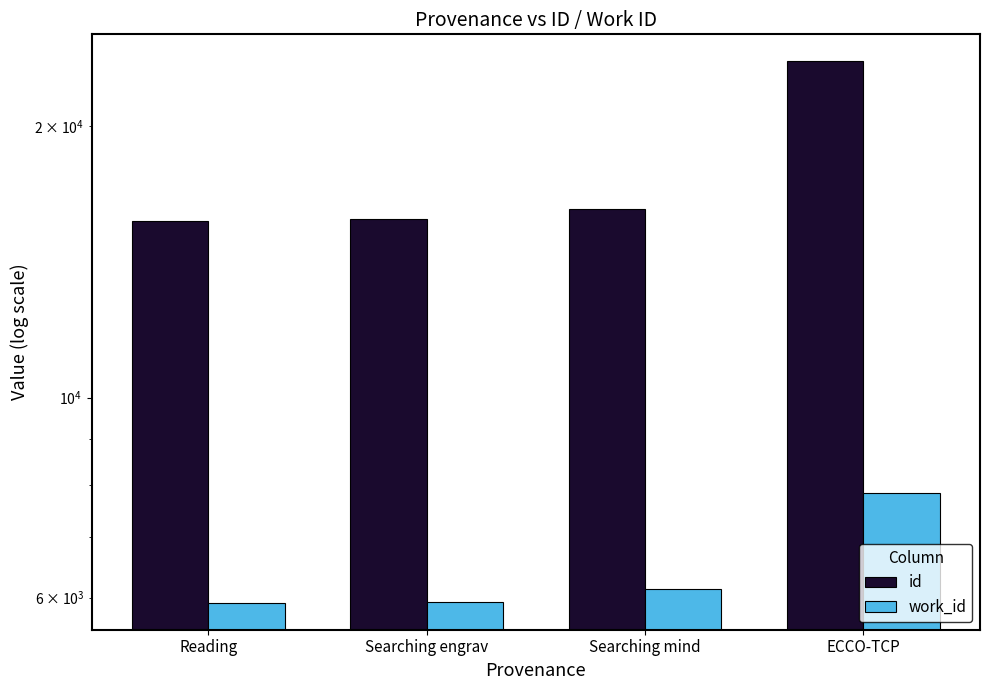

Reading right to left, list all the values displayed in this chart.

id: ECCO-TCP=23587	Searching mind=16188	Searching engrav=15769	Reading=15709
work_id: ECCO-TCP=7835	Searching mind=6135	Searching engrav=5936	Reading=5925